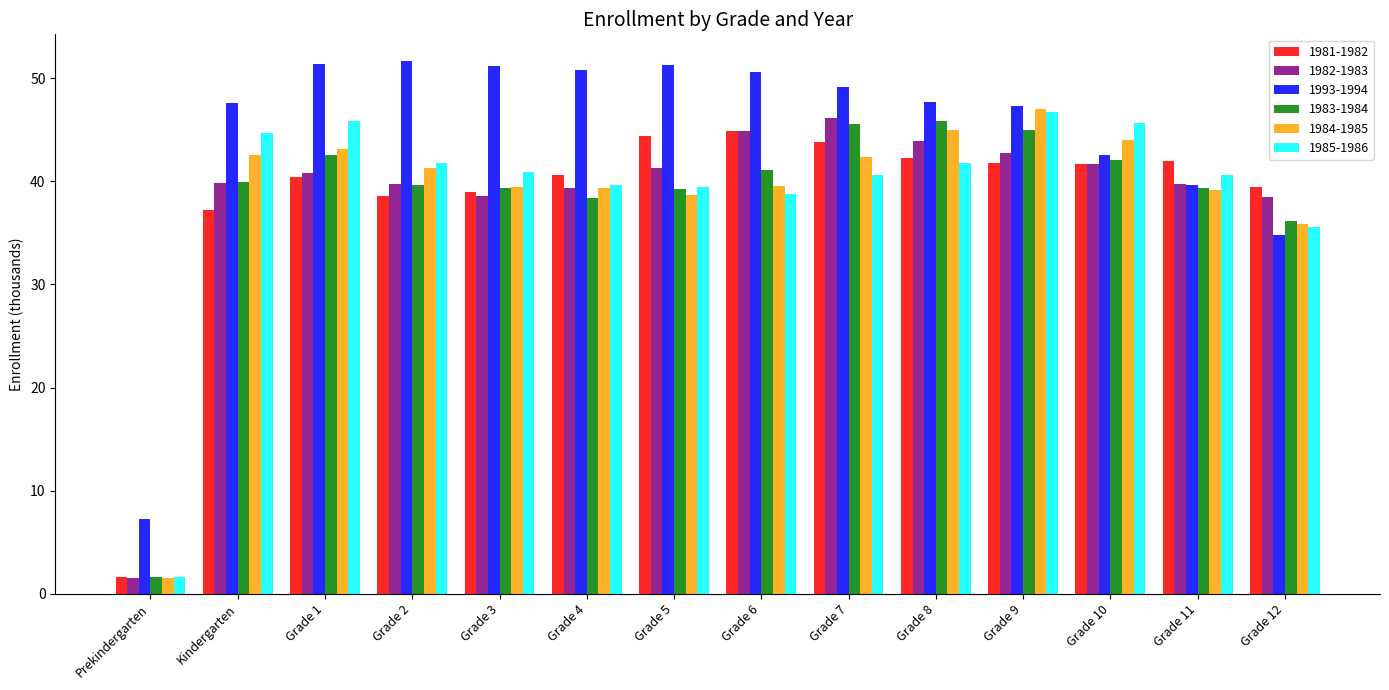

What is the sum of the 1985-1986 values at Grade 8 and Grade 6?

80.6